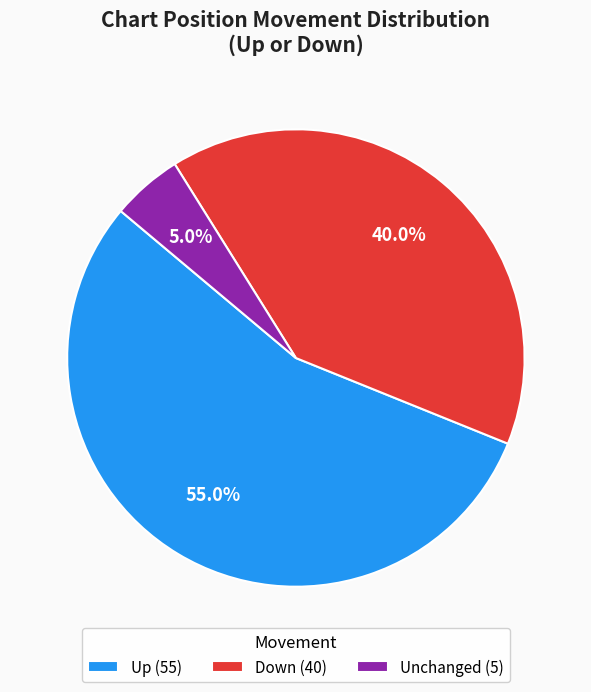

Which category accounts for the majority?

Up (55)